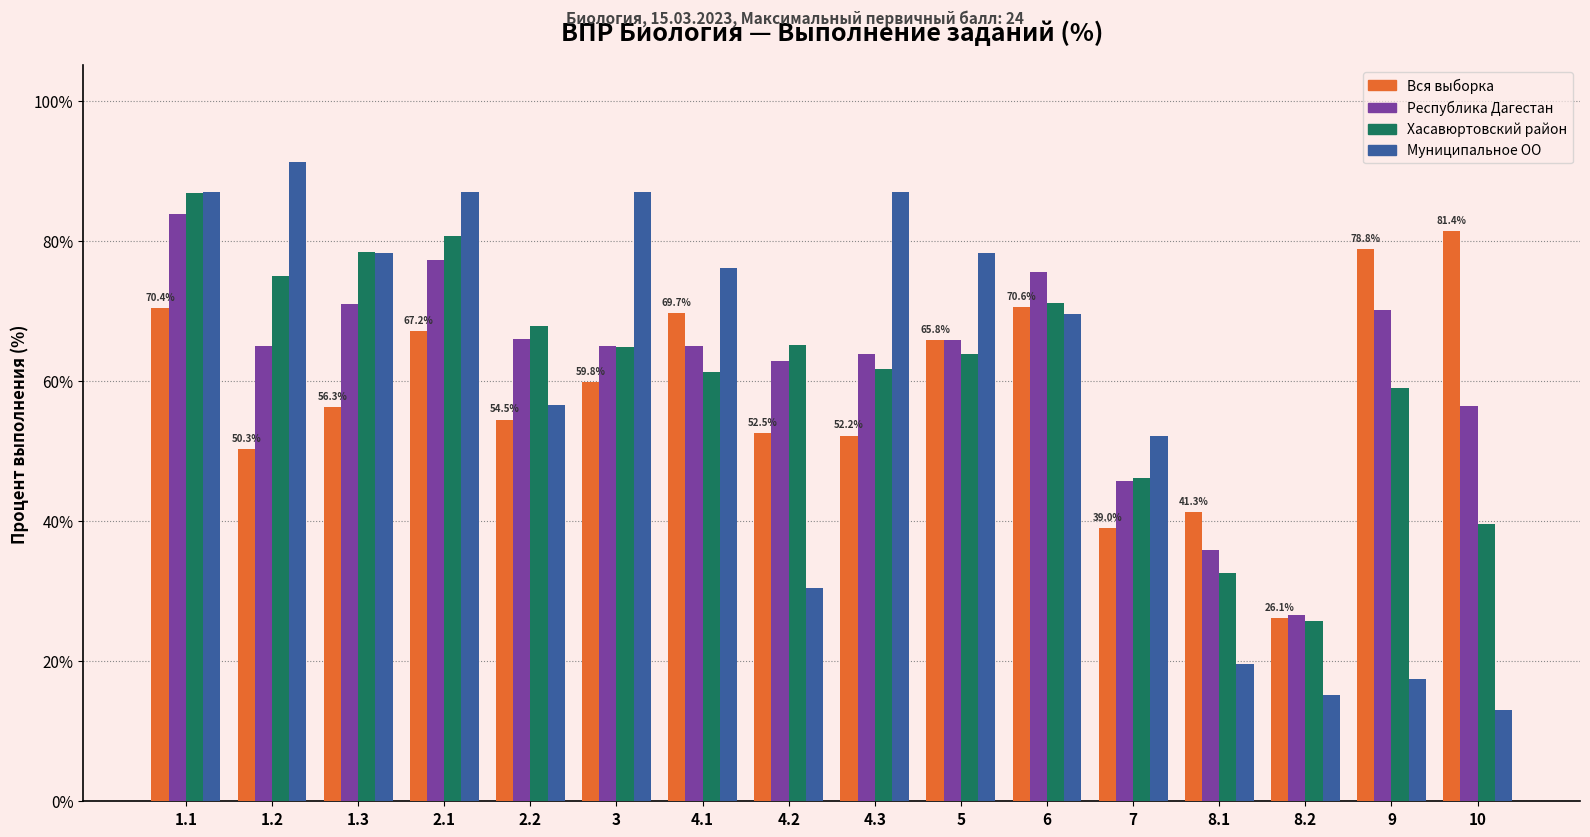

What is the approximate value of Вся выборка at 4.1?

69.7